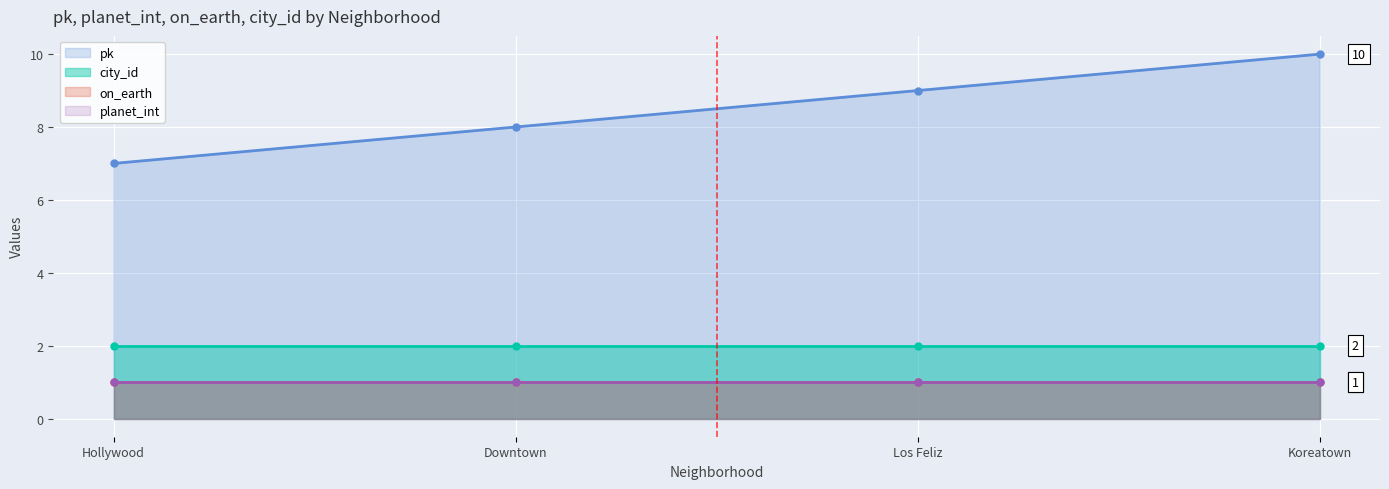

Rank the series by their maximum value, from lowest to highest.

planet_int, on_earth, city_id, pk